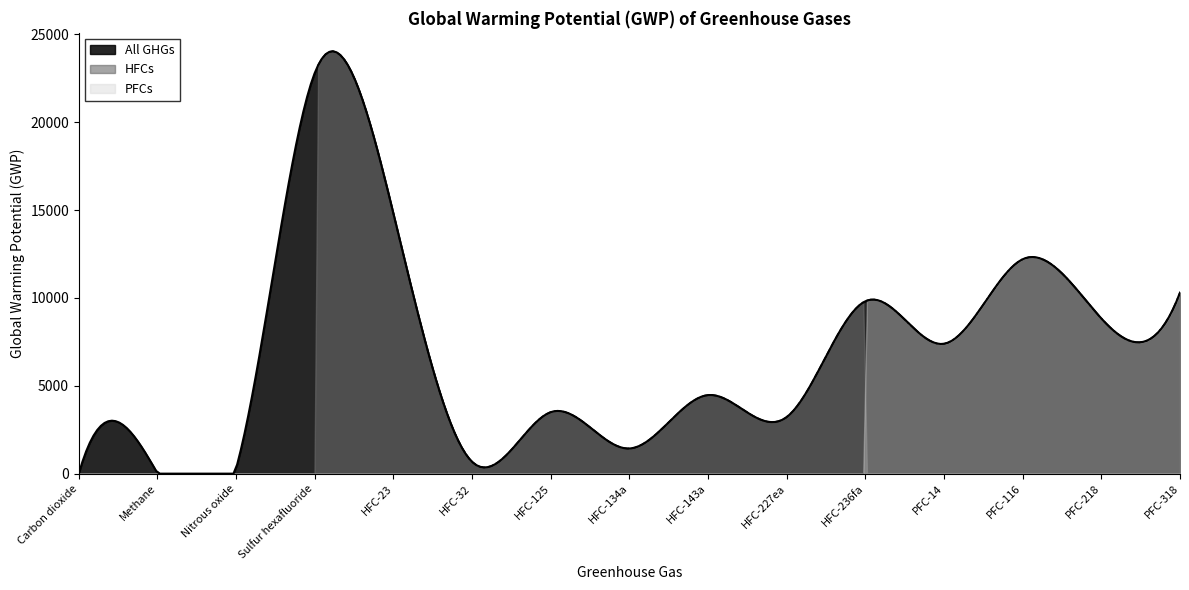

List the labels in order of value, smallest first.

Carbon dioxide, Methane, Nitrous oxide, HFC-32, HFC-134a, HFC-227ea, HFC-125, HFC-143a, PFC-14, PFC-218, HFC-236fa, PFC-318, PFC-116, HFC-23, Sulfur hexafluoride